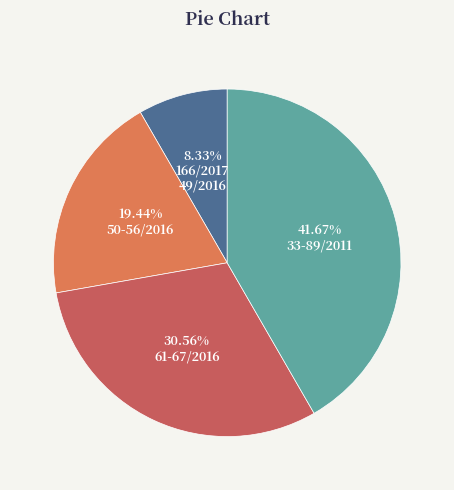

To the nearest percent, what is the average slice percentage?

25%